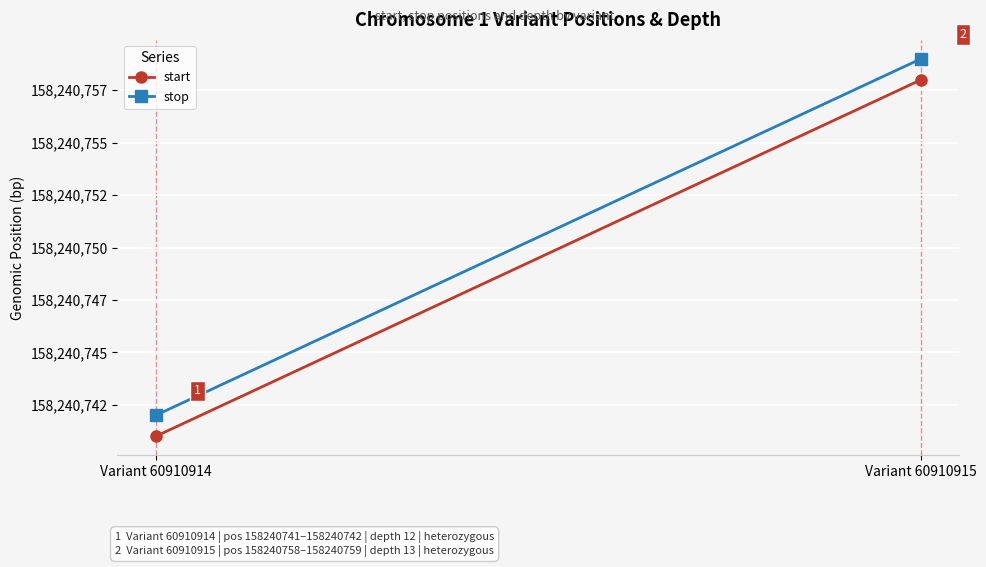

Is it true that stop equals 279489987 at Variant 60910914?

False